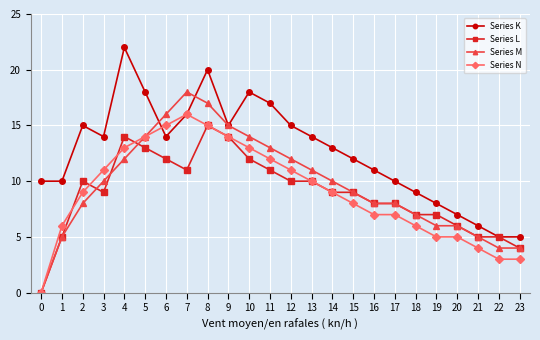

What value does the Series L series have at 20, to the nearest 10?

10